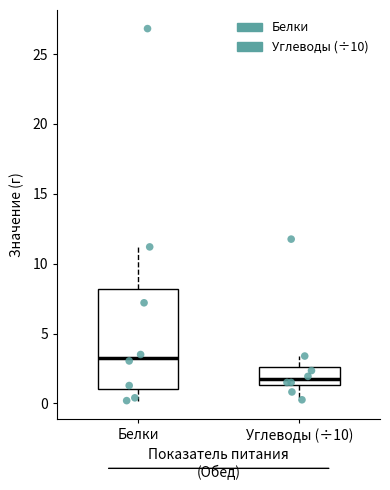

Reading left to right, read every box against the y-axis: the position of its median line, the range the box covers, and the ends of its whiskers. The values are not printed on the chart, so give them approximately, as read against the axis.

Белки: median 3.5, box 1.0 to 8.0, whiskers 0.0 to 11.0
Углеводы (÷10): median 1.5 (just above the box's lower edge), box 1.5 to 2.5, whiskers 0.5 to 3.5